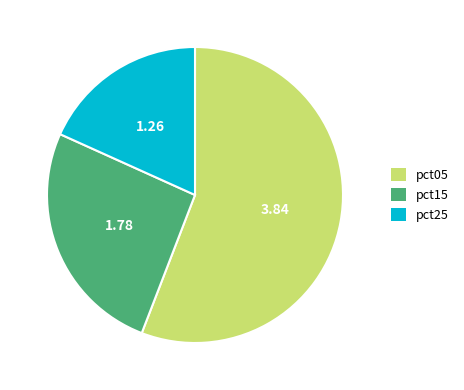

Is there a majority slice in this chart?

Yes